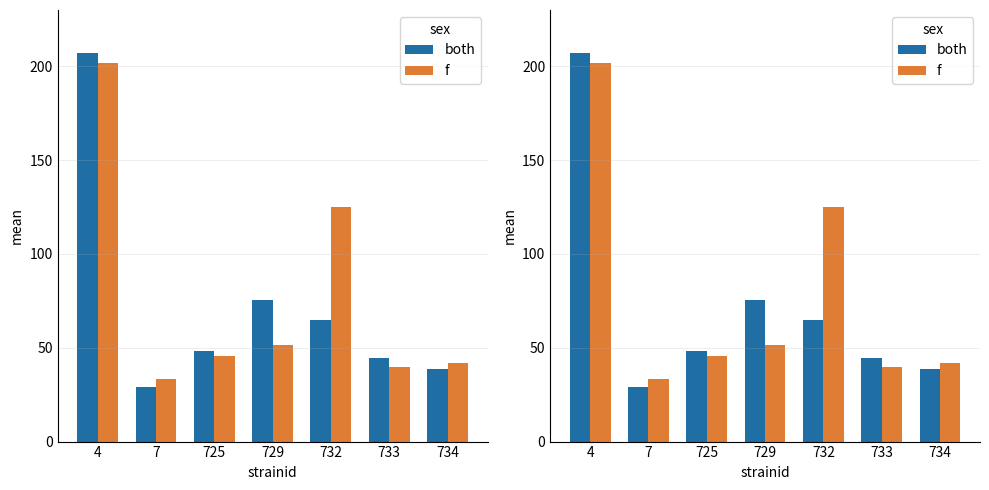

Is the value of f at 725 greater than the value of both at 4?

No